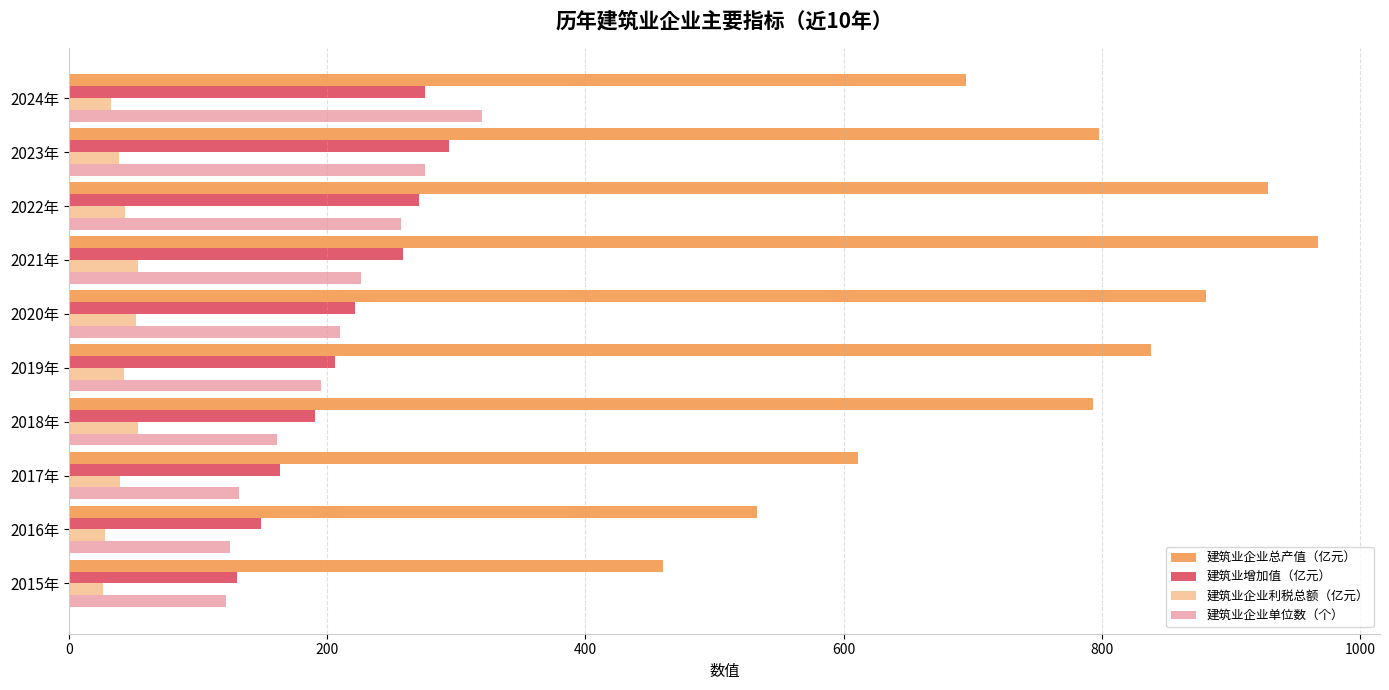

Count the number of categories in the chart.

10